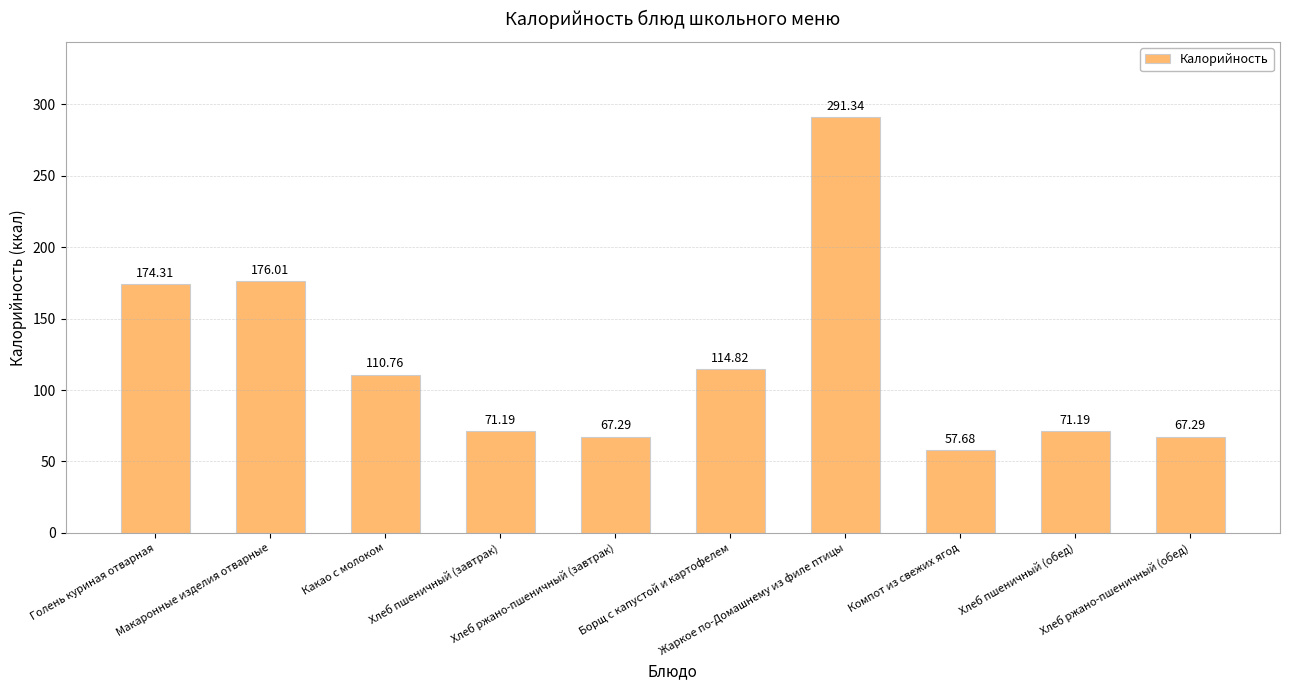

What is the label of the 5th bar from the right?

Борщ с капустой и картофелем